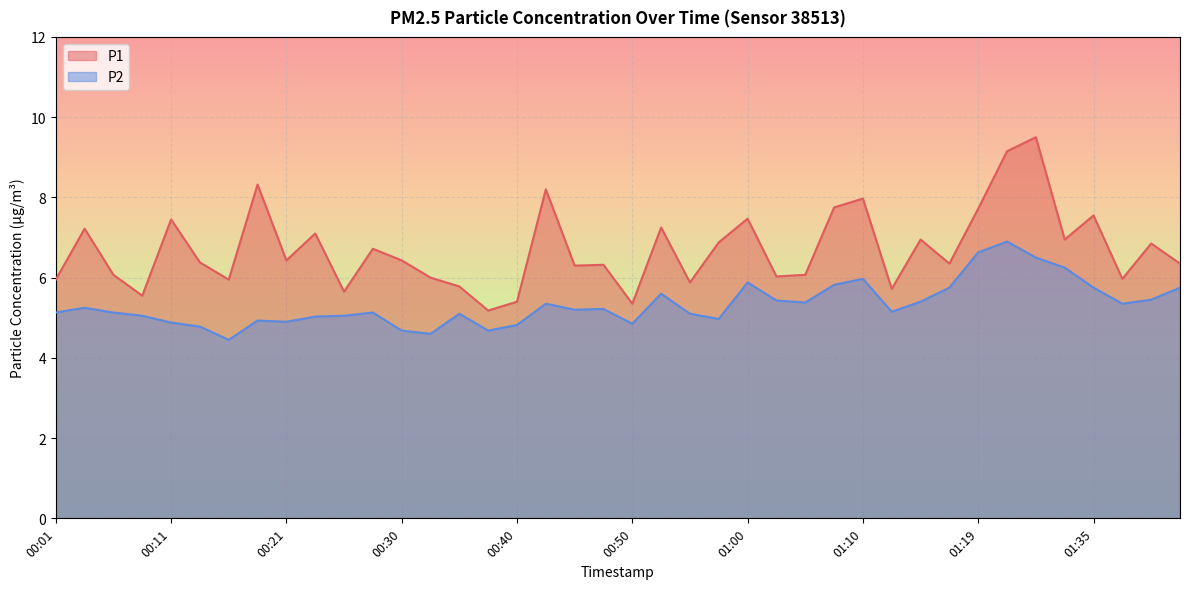

Between 00:30 and 01:14, which series saw the biggest shift?

P2